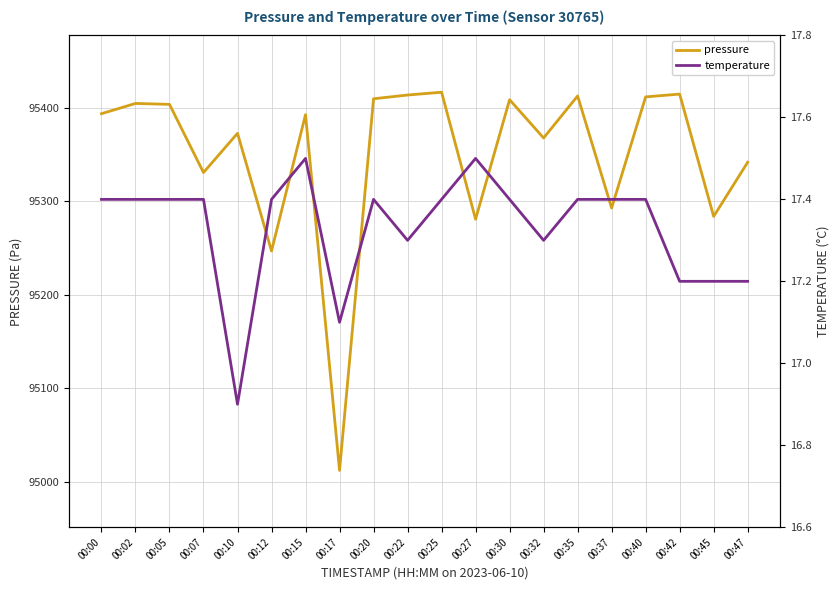

At which label does temperature first exceed 17?

00:00